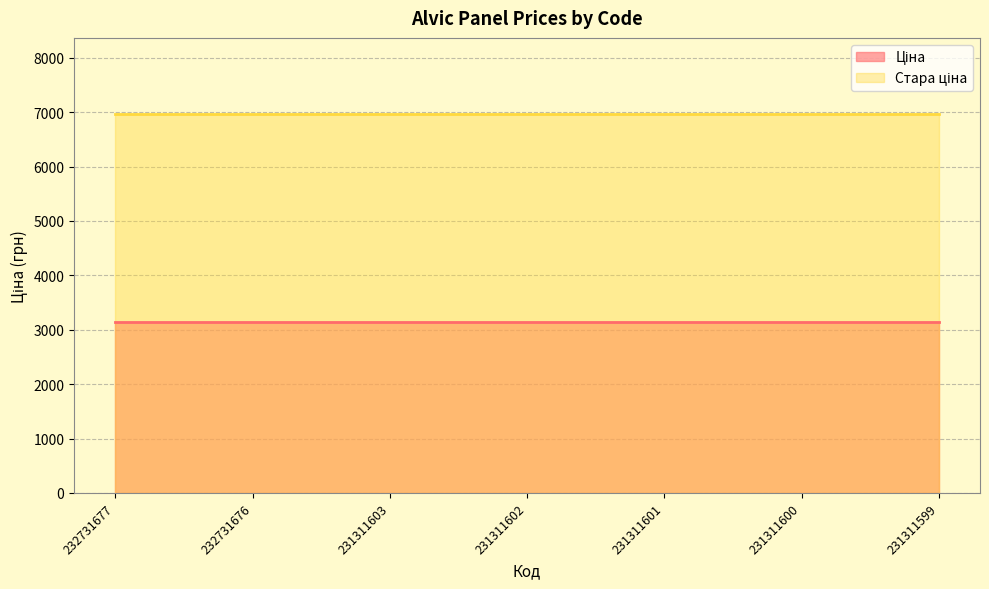

What is the total value across all series at 232731677?

10107.6